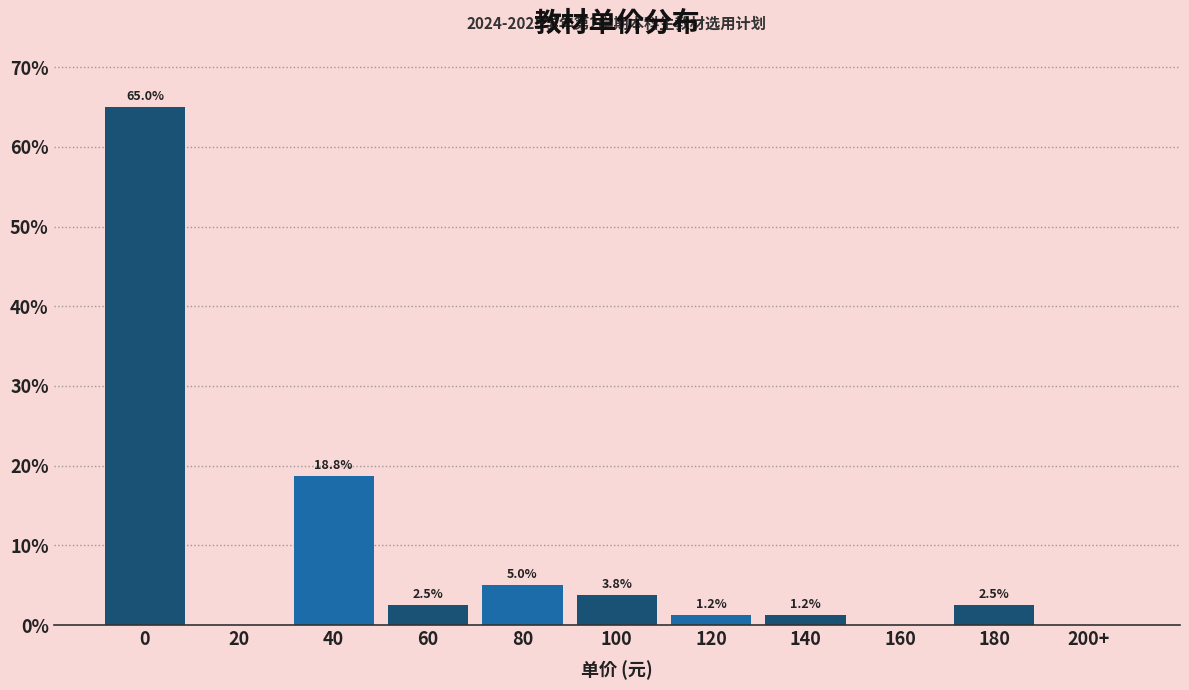

What is the change in value from 0 to 160?

-65.0